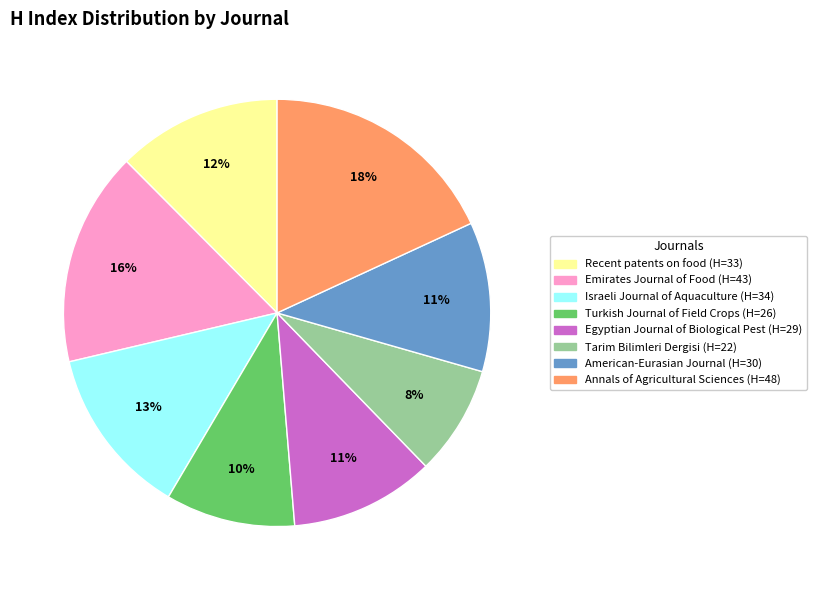

The Egyptian Journal of Biological Pest slice represents 21% of the pie. True or false?

False